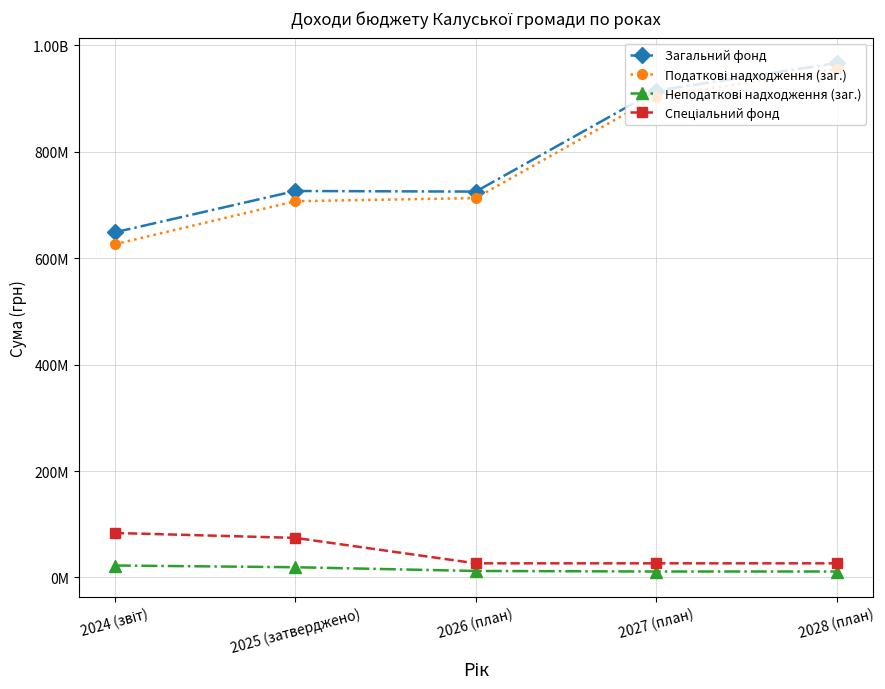

Which series has the largest total across all categories?

Загальний фонд